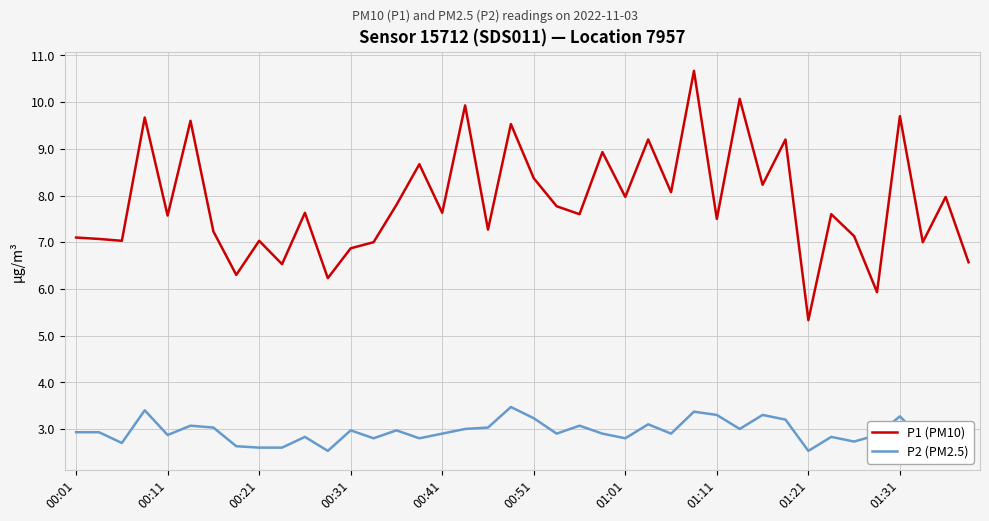

List the series in order of their peak value, lowest first.

P2 (PM2.5), P1 (PM10)